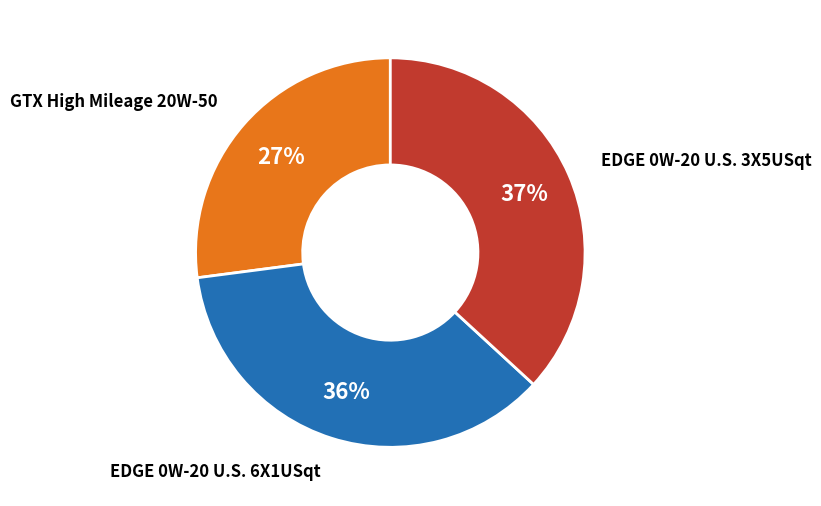

Does any single category account for the majority?

No